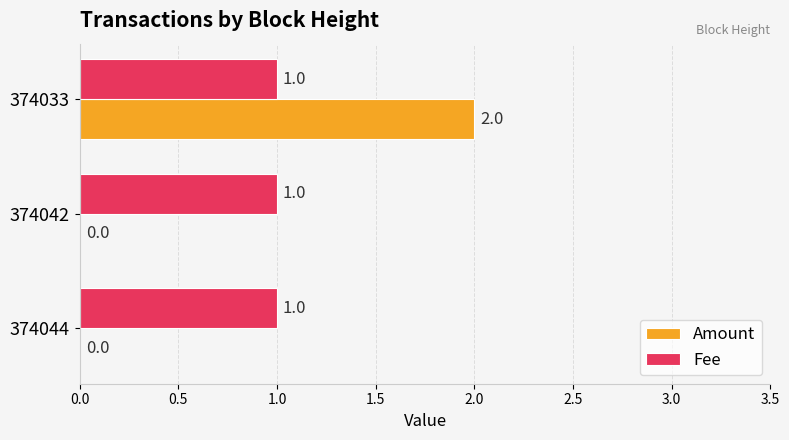

At which category is the sum across all series the highest?

374033